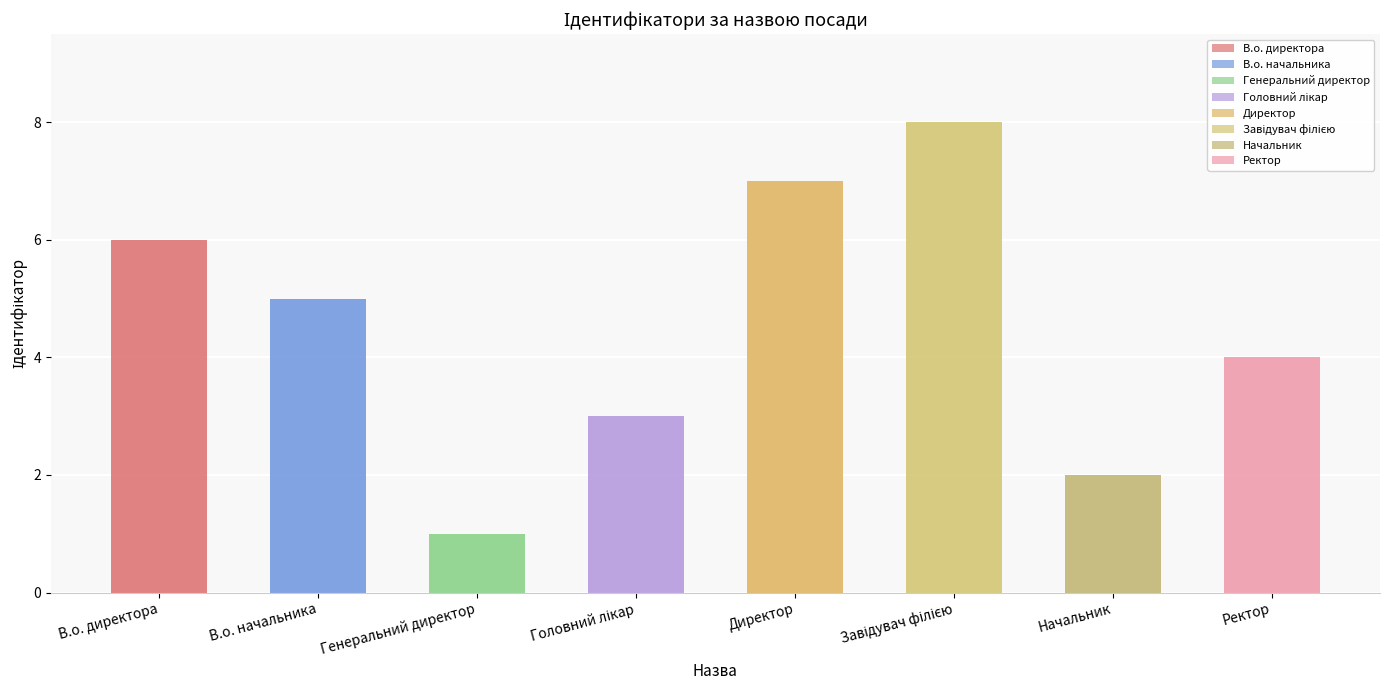

What is the value of the 7th bar from the left?

2